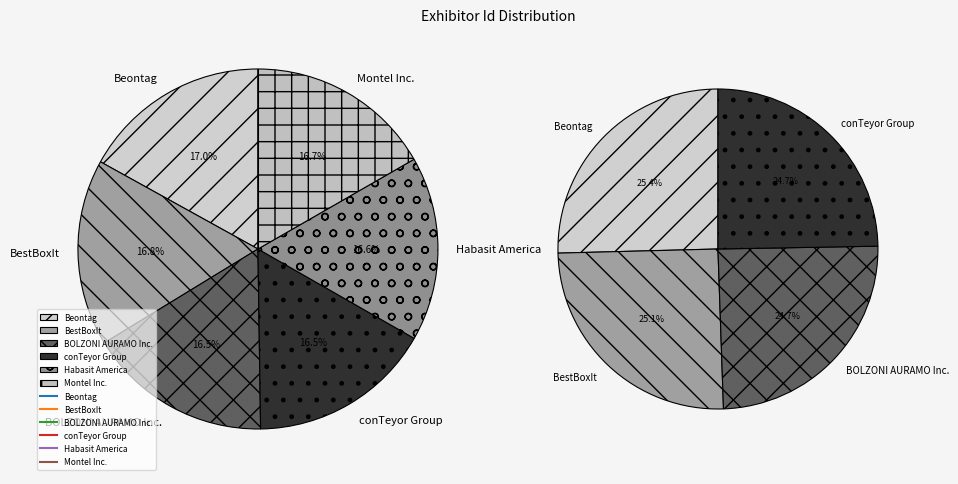

Rank the categories by value from highest to lowest.

Beontag, BestBoxIt, Montel Inc., Habasit America, BOLZONI AURAMO Inc., conTeyor Group